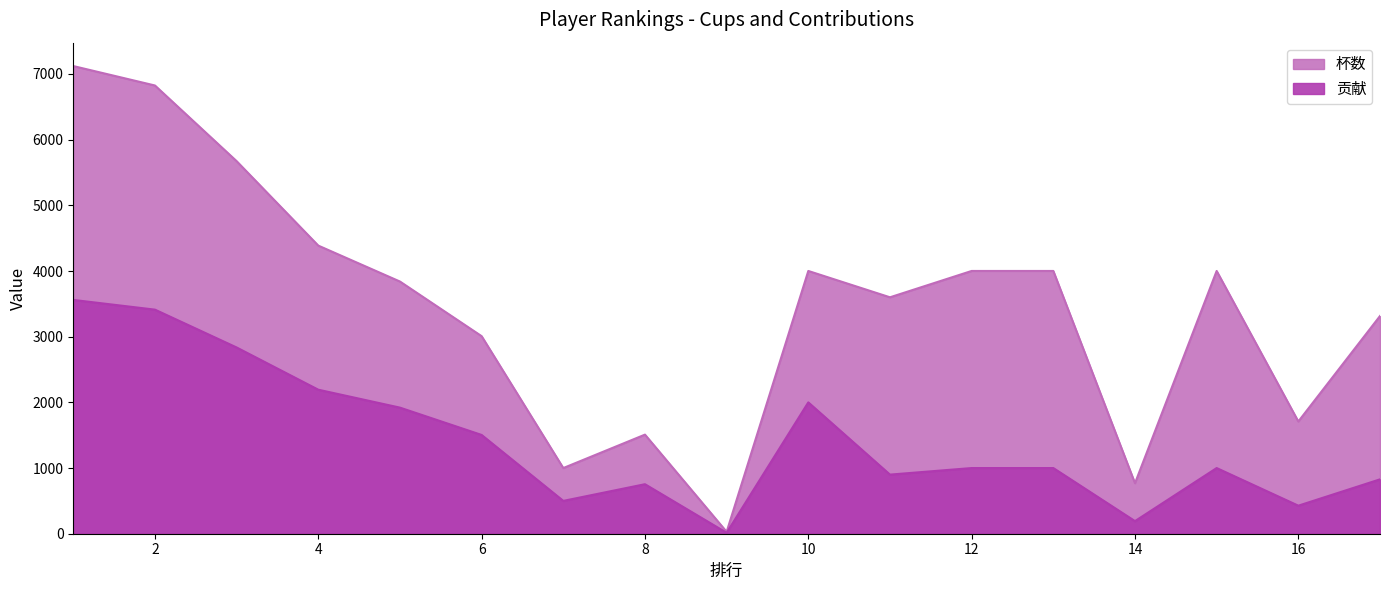

True or false: 贡献 has a value of 1670 at 12.

False